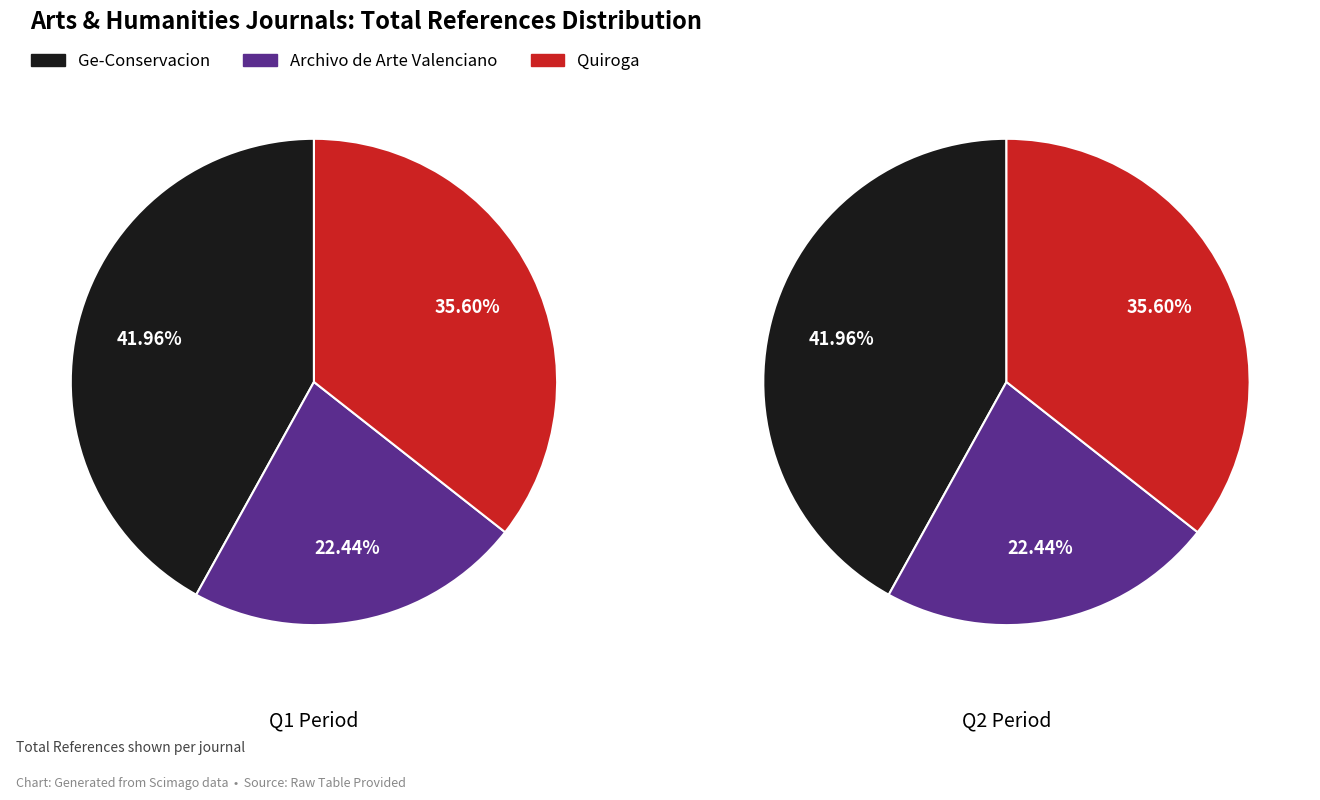

Which category has the smallest portion of the pie?

Archivo de Arte Valenciano